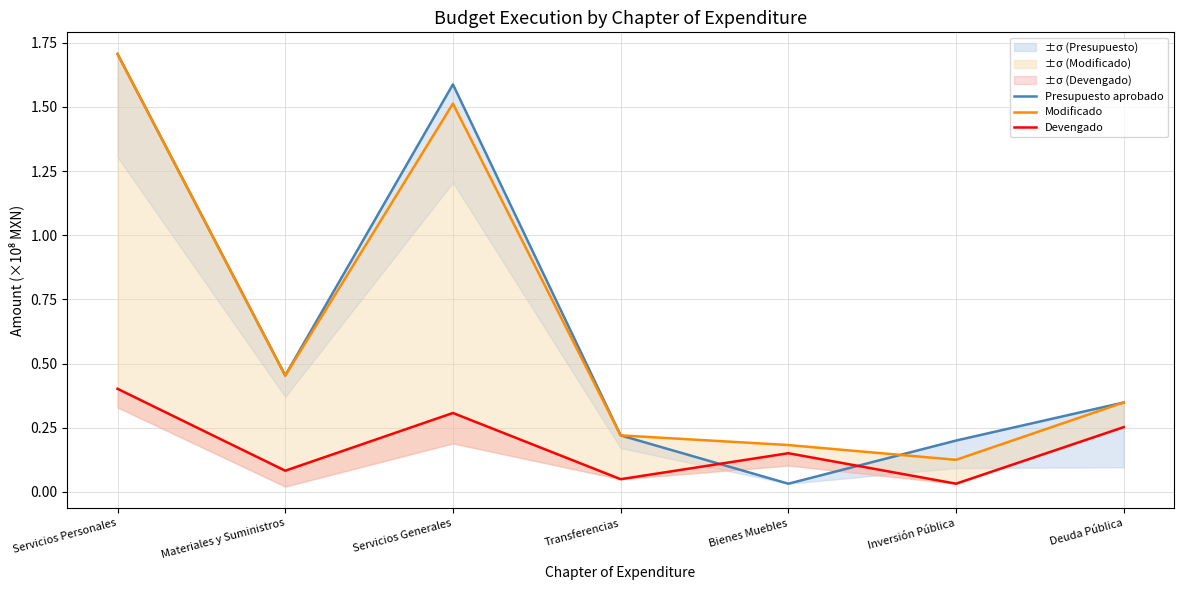

The value of Modificado at Servicios Generales is 0.4. True or false?

False